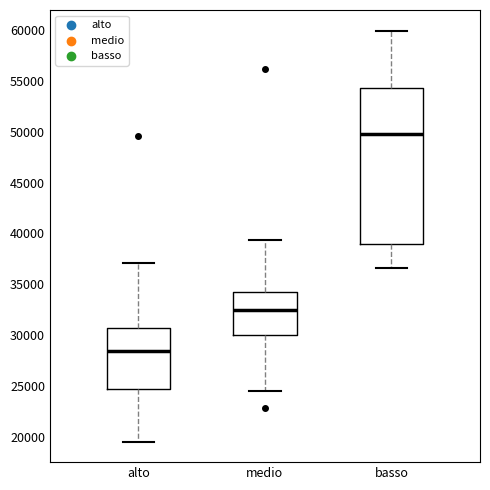

Reading left to right, transcribe this box plot: for each box, give where its median line is, the range the box spans, and where its two whiskers end, as read against the y-axis. The values are not printed on the chart, so give them approximately, as read against the axis.

alto: median 28500, box 24500 to 30500, whiskers 19500 to 37000
medio: median 32500, box 30000 to 34000, whiskers 24500 to 39500
basso: median 50000, box 39000 to 54500, whiskers 36500 to 60000